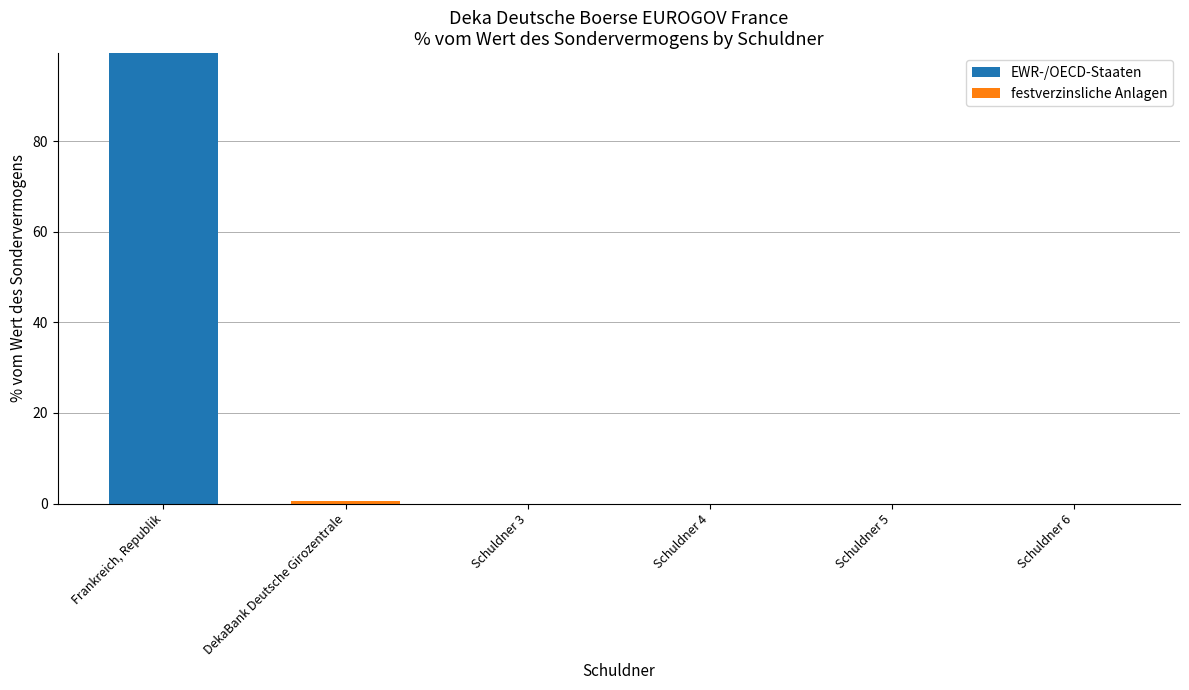

The value of EWR-/OECD-Staaten at Schuldner 4 is -31.5. True or false?

False